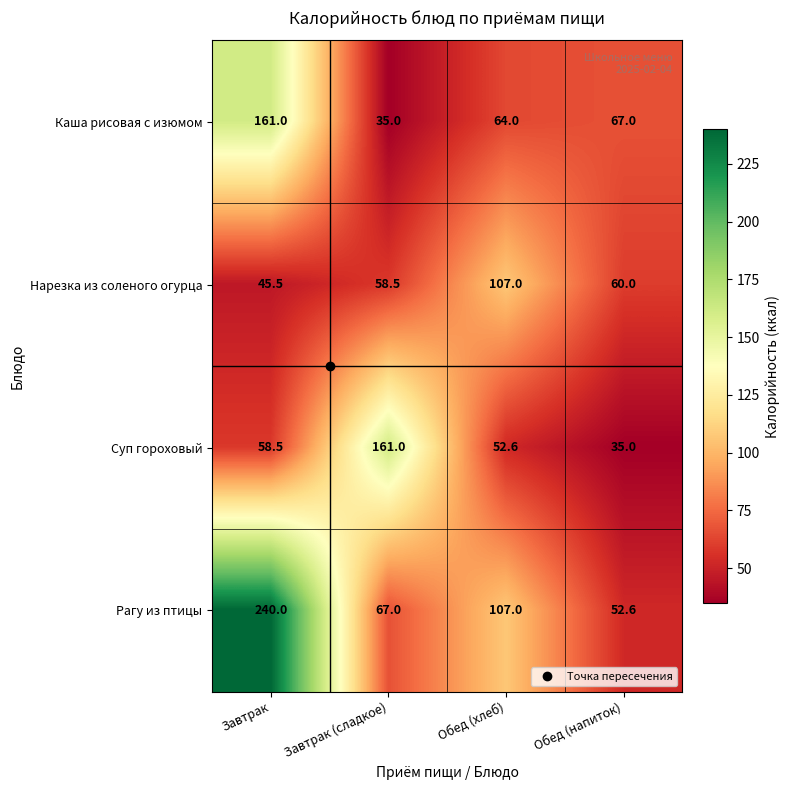

At which label does Нарезка из соленого огурца first exceed 60?

Обед (хлеб)